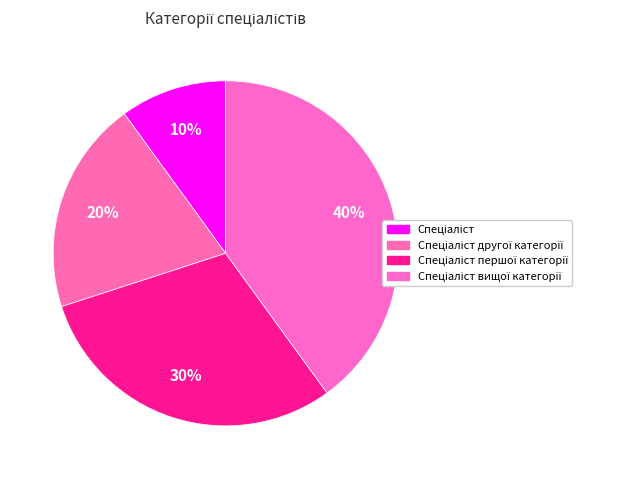

What percentage is the Спеціаліст першої категорії slice, to the nearest percent?

30%